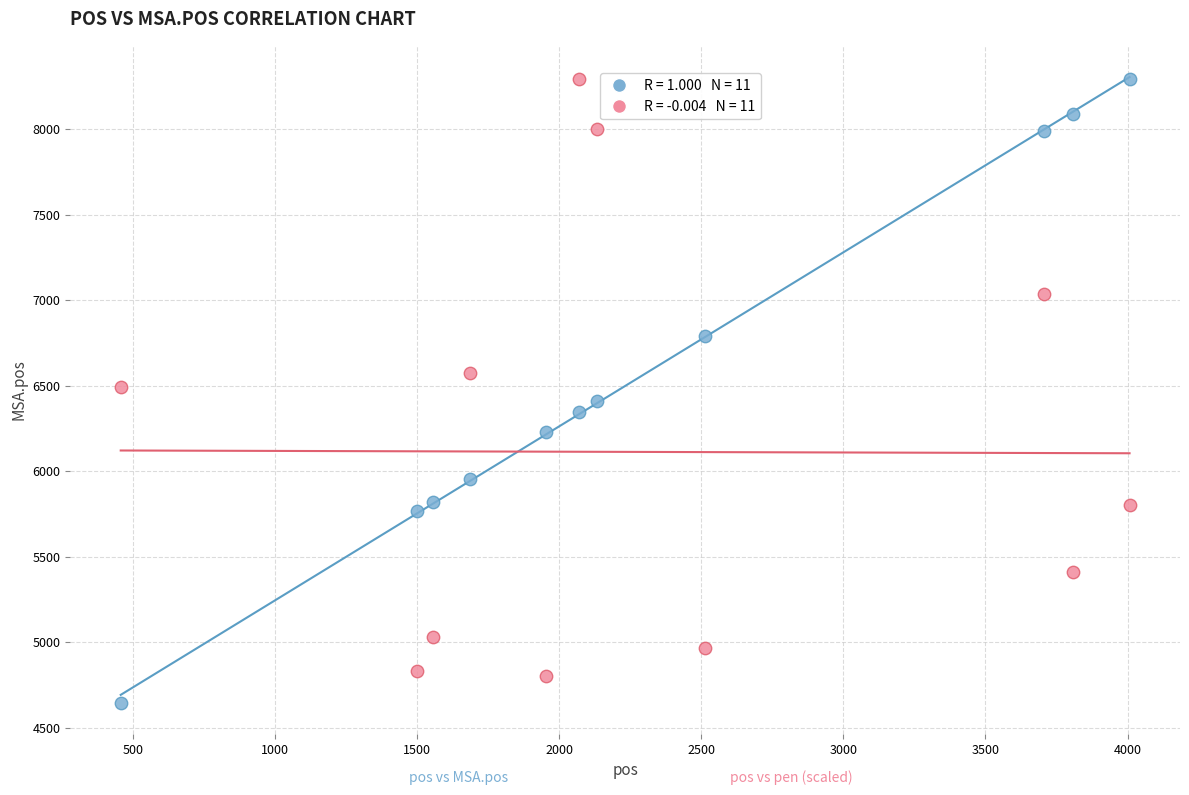

Across all data points, what is the range of Y values (max minus min)?

3643.0